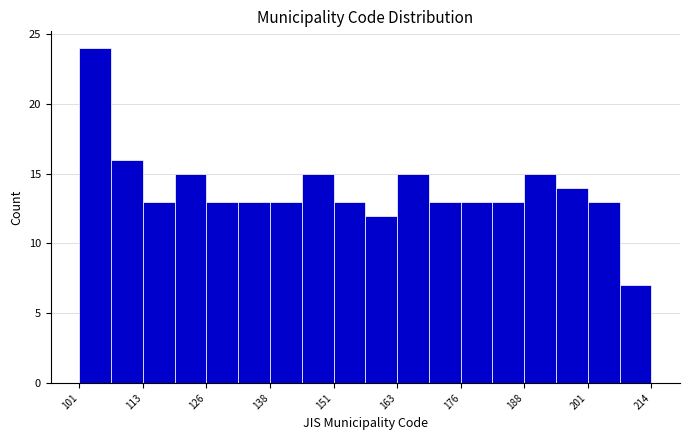

Around what value on the x-axis is the tallest bar? Give the approximate position of its centre, as read against the axis.

104